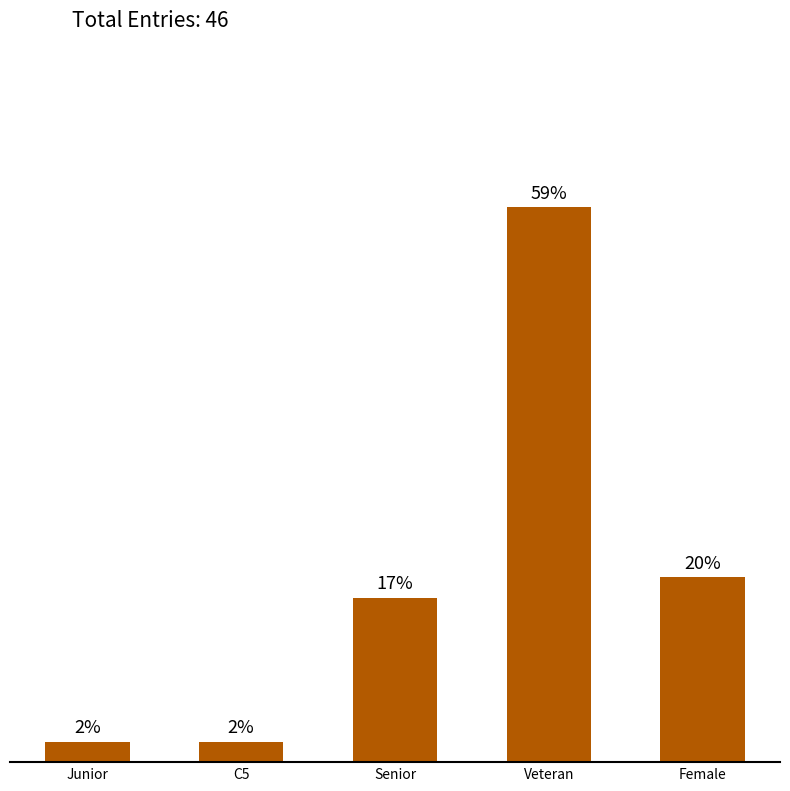

Are the bars horizontal?

No